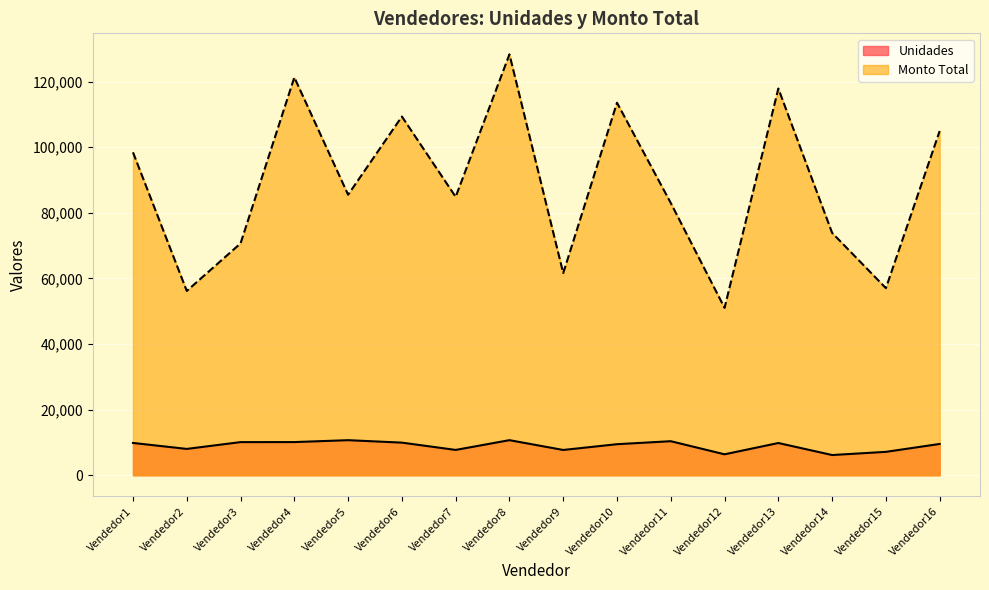

Is the value of Monto Total at Vendedor16 greater than the value of Unidades at Vendedor11?

Yes